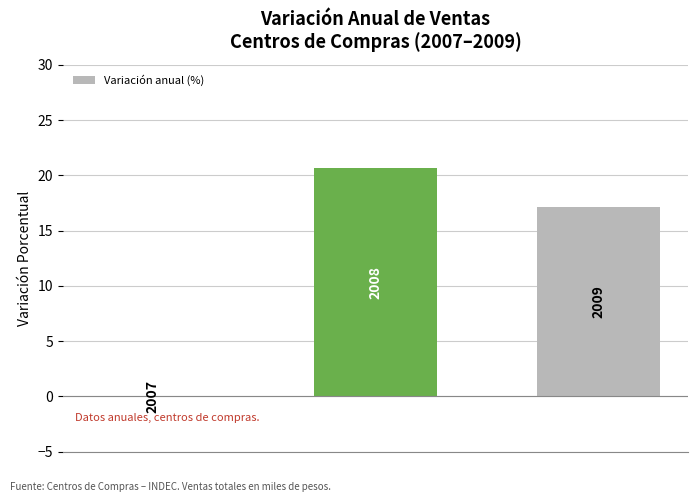

Reading right to left, extract all data points from this chart.

17.1	20.6	0.0